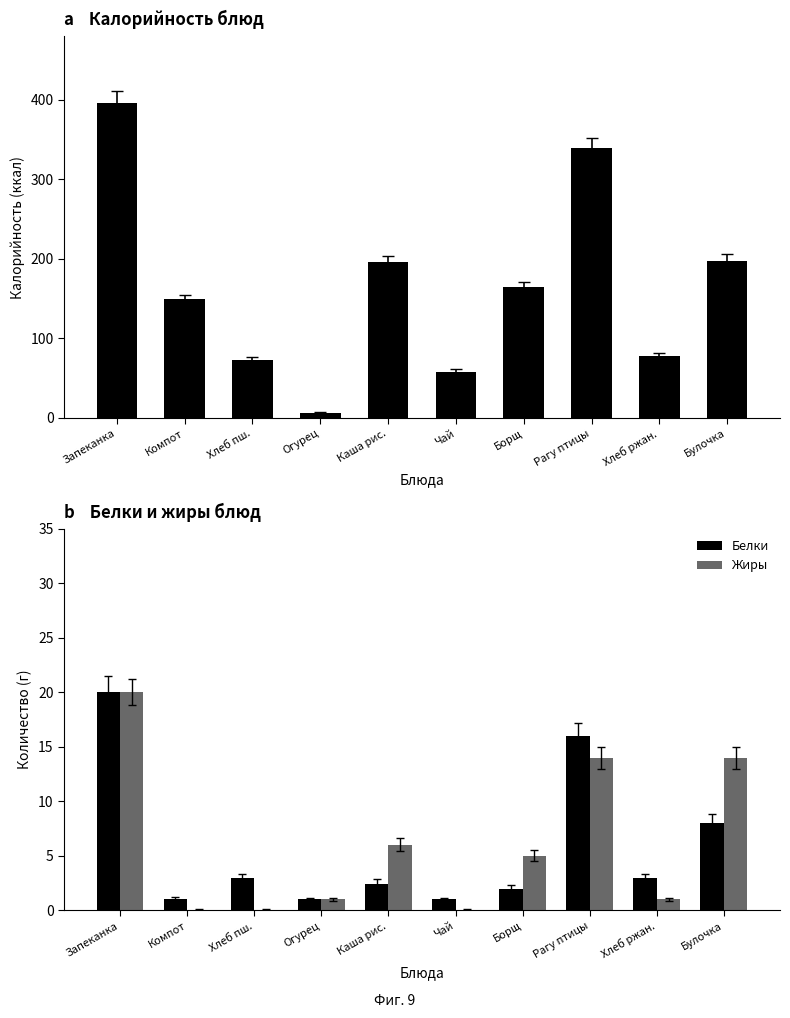

Reading left to right, transcribe all the data shown in this chart.

Калорийность: 396.0	150.0	73.0	6.0	196.0	58.0	164.0	339.5	78.0	197.0
Белки: 20.0	1.0	3.0	1.0	2.4	1.0	2.0	16.0	3.0	8.0
Жиры: 20.0	0.0	0.0	1.0	6.0	0.0	5.0	14.0	1.0	14.0